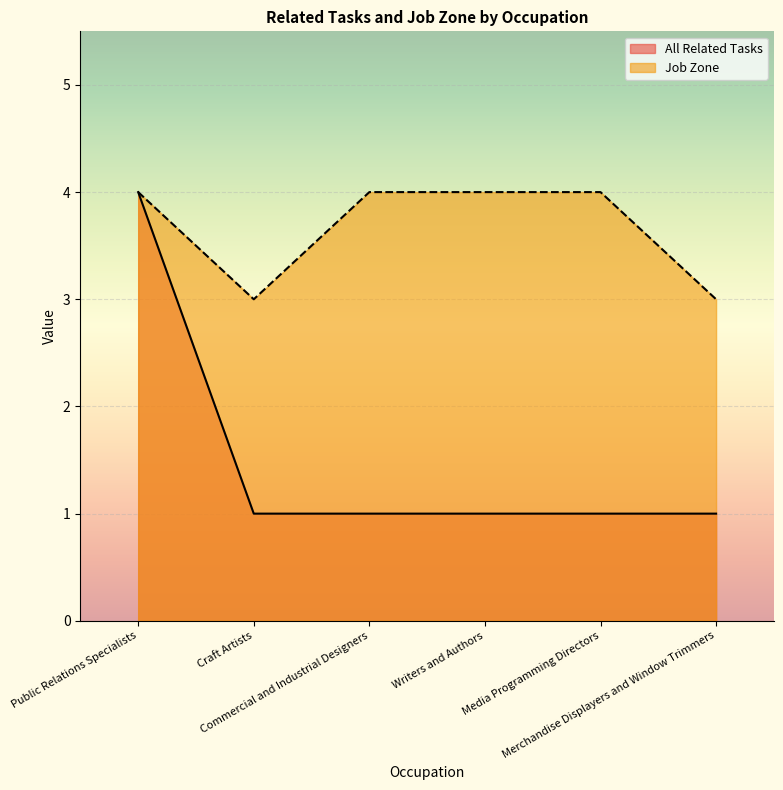

Count the Job Zone values in the range 3 to 4.

6